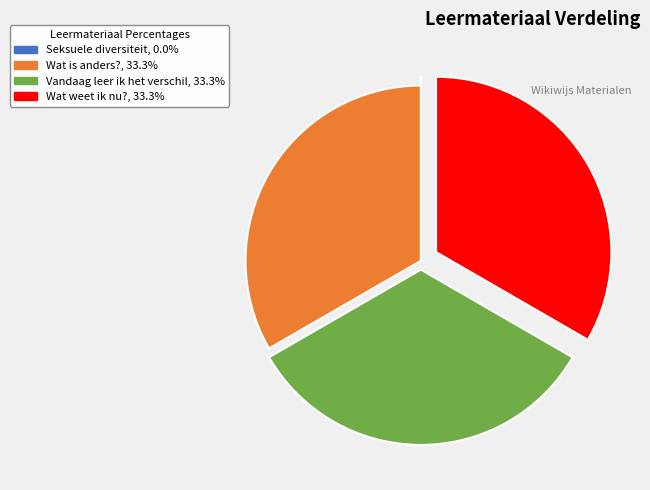

Is the sum of Wat is anders?, 33.3% and Vandaag leer ik het verschil, 33.3% greater than half?

Yes